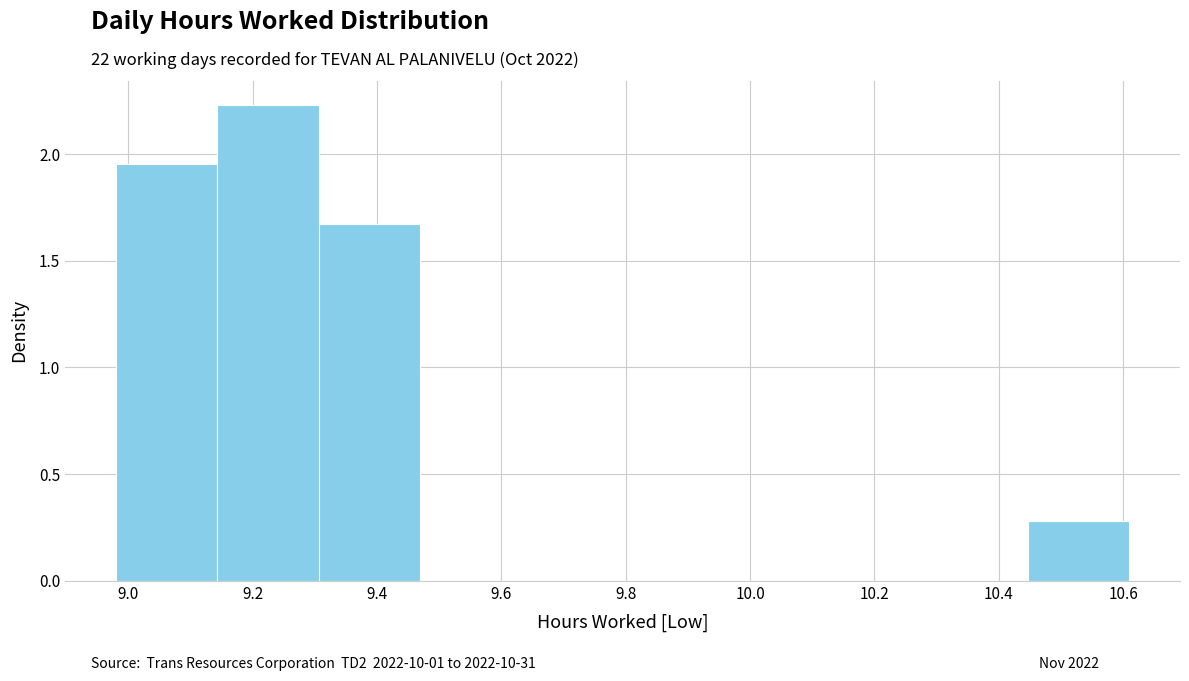

Which range on the x-axis has the tallest bar?

9.14 to 9.30